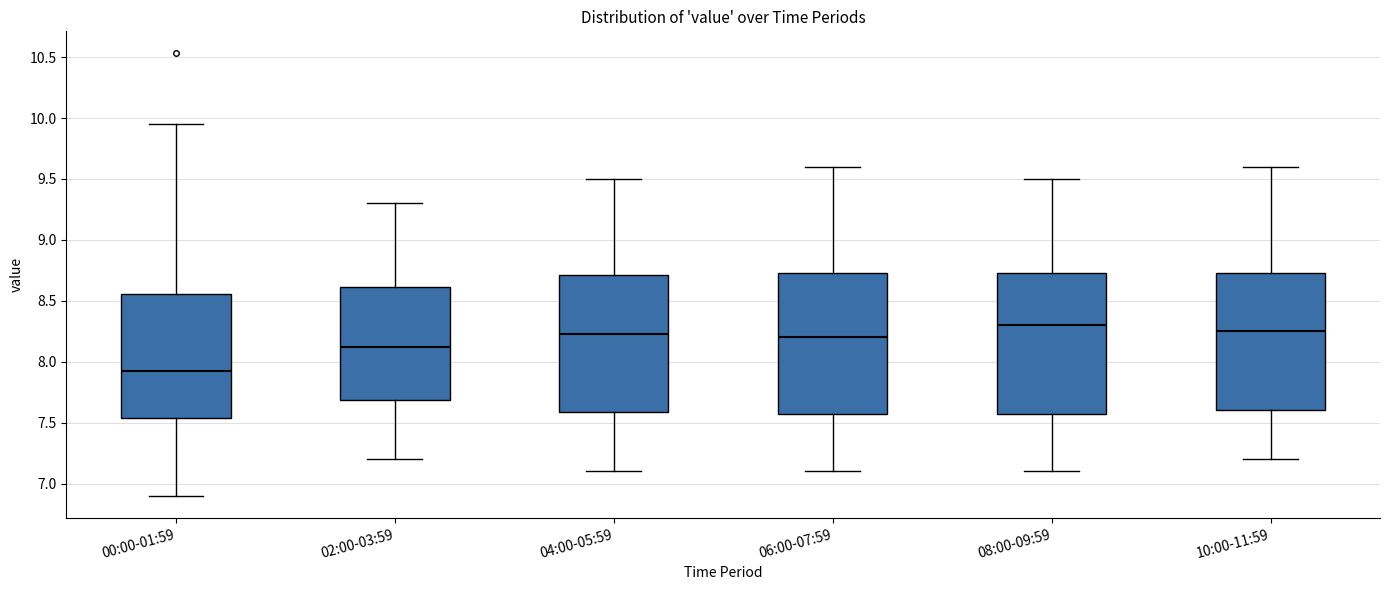

Reading left to right, read every box against the y-axis: the position of its median line, the range the box covers, and the ends of its whiskers. The values are not printed on the chart, so give them approximately, as read against the axis.

00:00-01:59: median 7.95, box 7.55 to 8.55, whiskers 6.90 to 9.95
02:00-03:59: median 8.15, box 7.70 to 8.60, whiskers 7.20 to 9.30
04:00-05:59: median 8.25, box 7.60 to 8.70, whiskers 7.10 to 9.50
06:00-07:59: median 8.20, box 7.60 to 8.75, whiskers 7.10 to 9.60
08:00-09:59: median 8.30, box 7.60 to 8.75, whiskers 7.10 to 9.50
10:00-11:59: median 8.25, box 7.60 to 8.75, whiskers 7.20 to 9.60